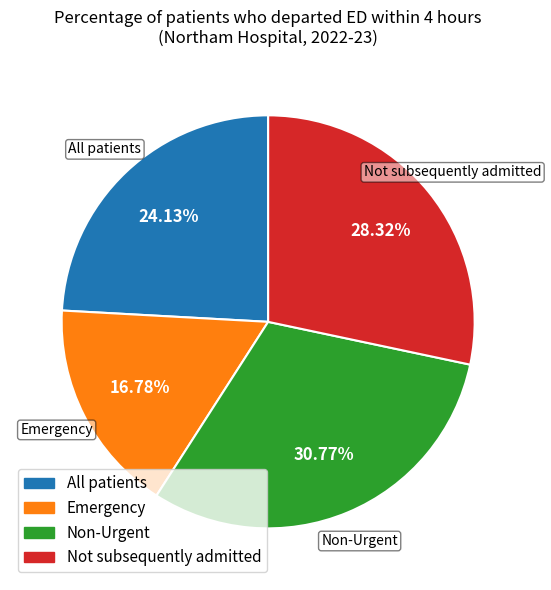

Which slice is the largest?

Non-Urgent